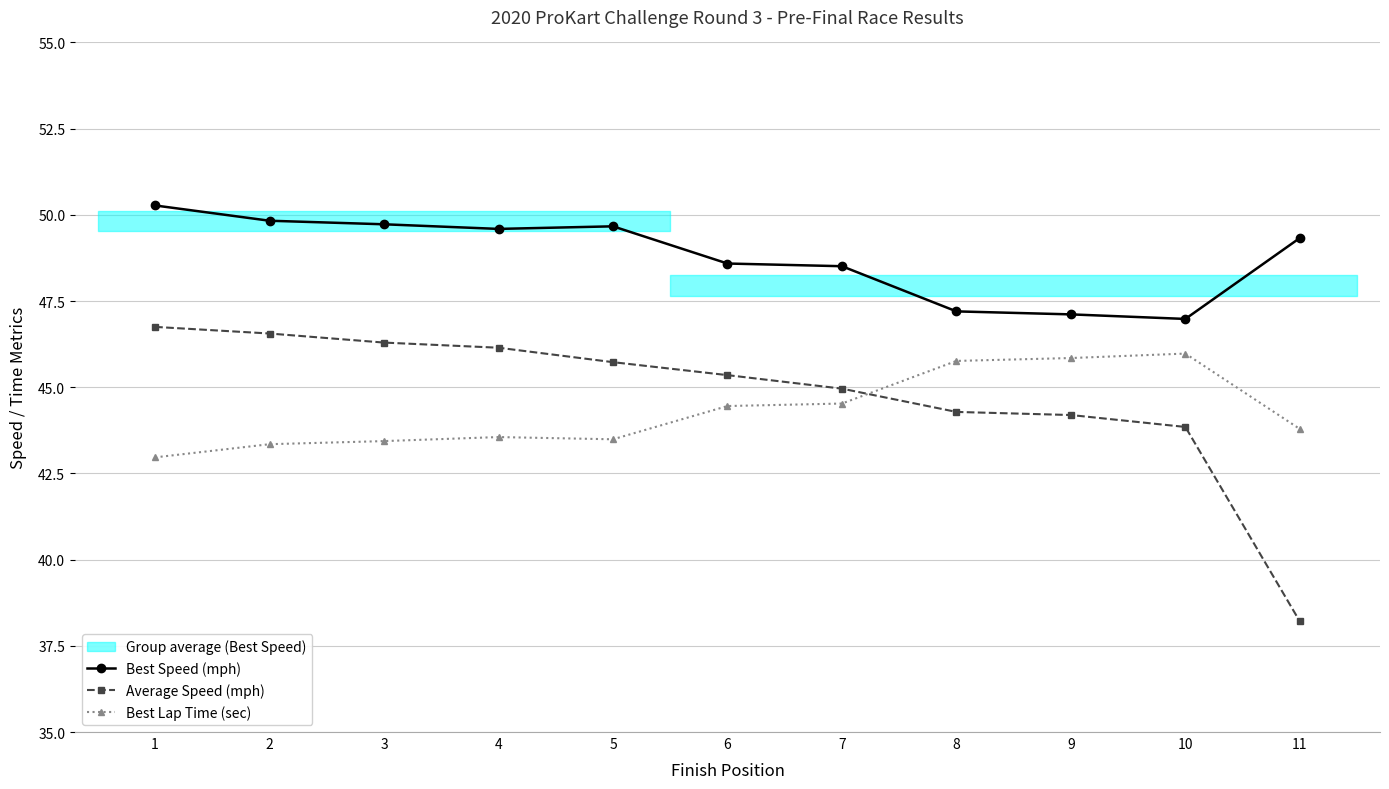

What is the minimum value shown in the chart?

38.2